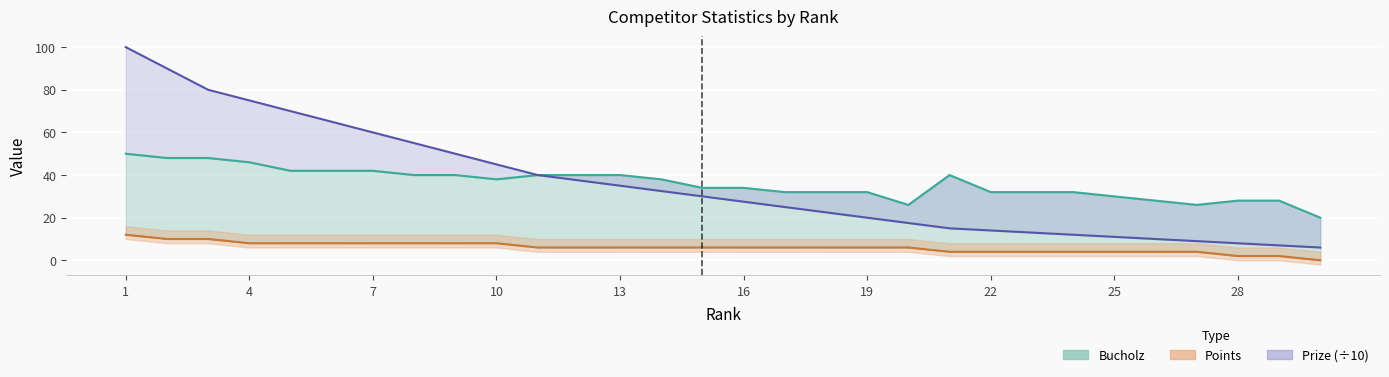

List the labels in order of Prize value, smallest first.

30, 29, 28, 27, 26, 25, 24, 23, 22, 21, 20, 19, 18, 17, 16, 15, 14, 13, 12, 11, 10, 9, 8, 7, 6, 5, 4, 3, 2, 1